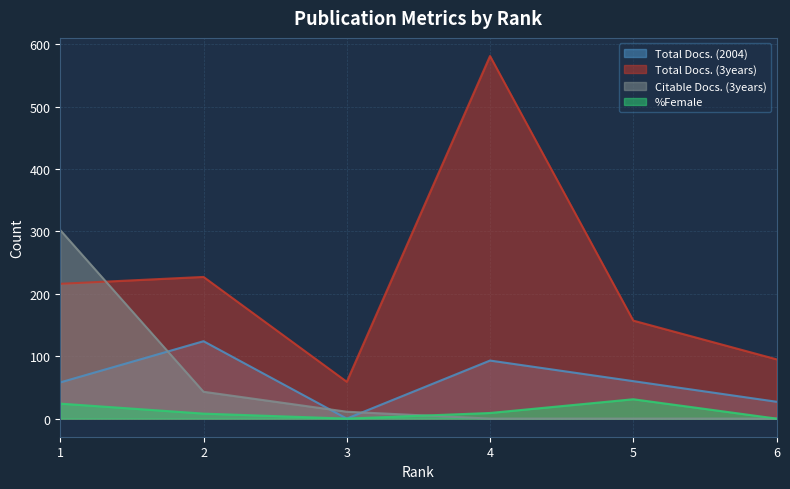

Is the value of %Female at 6 greater than the value of Total Docs. (2004) at 5?

No